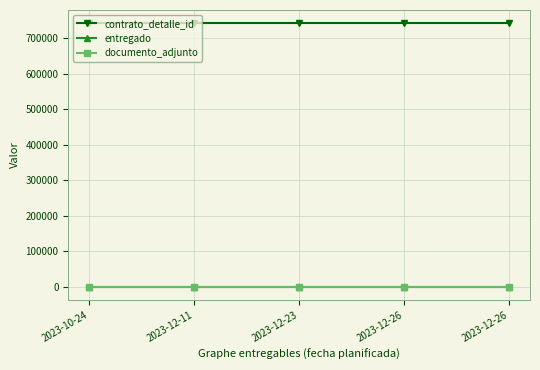

Reading left to right, list all the values displayed in this chart.

contrato_detalle_id: 2023-10-24=743212	2023-12-11=743212	2023-12-23=743212	2023-12-26=743212	2023-12-26=743212
entregado: 2023-10-24=1	2023-12-11=1	2023-12-23=1	2023-12-26=1	2023-12-26=1
documento_adjunto: 2023-10-24=1	2023-12-11=1	2023-12-23=1	2023-12-26=1	2023-12-26=1